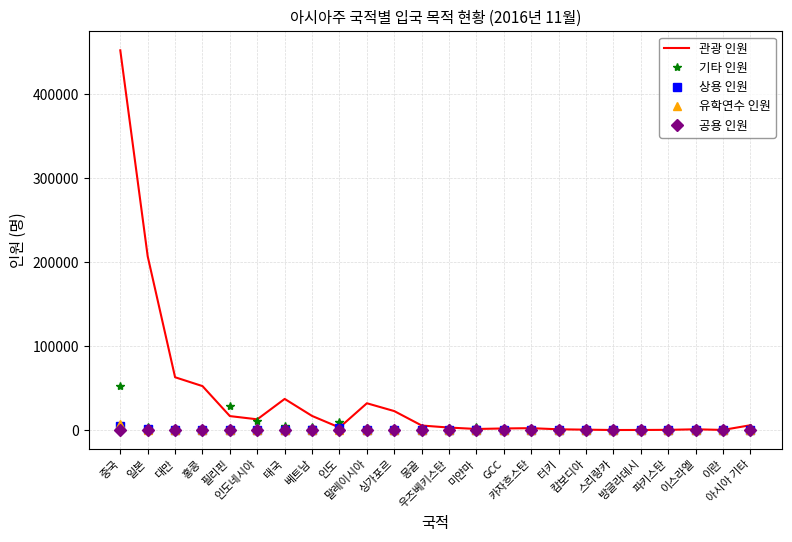

Which series has the widest spread of values?

관광 인원